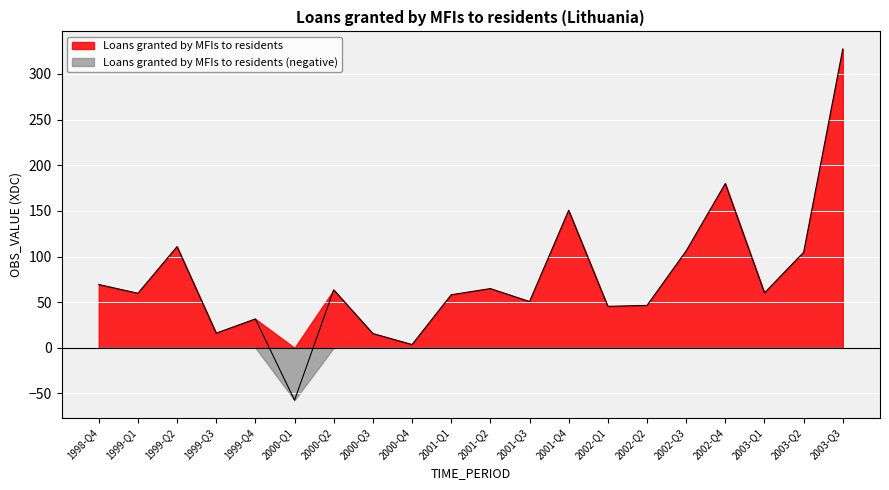

Which label corresponds to the largest value in the chart?

2003-Q3